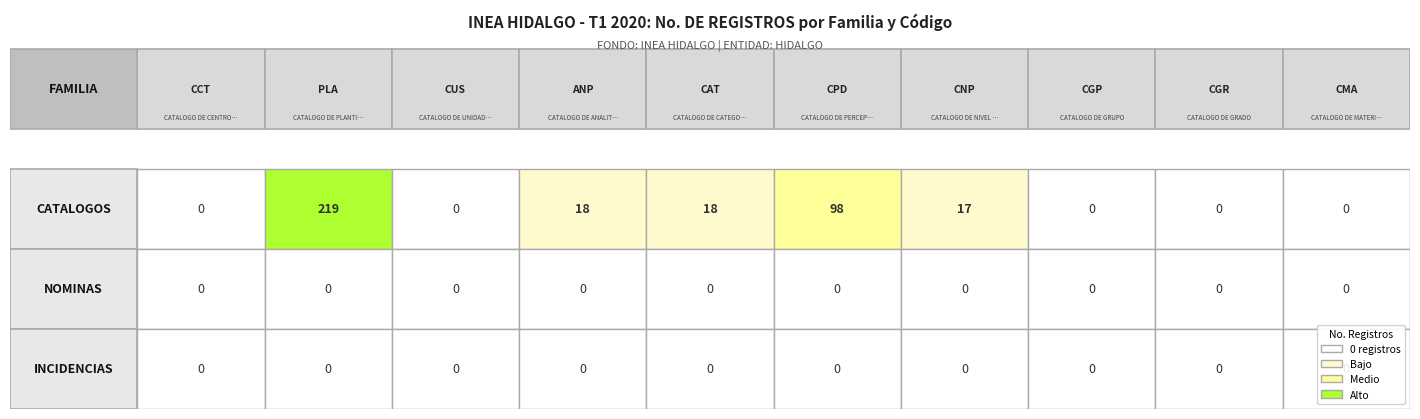

What is the total value across all series at 3?

18